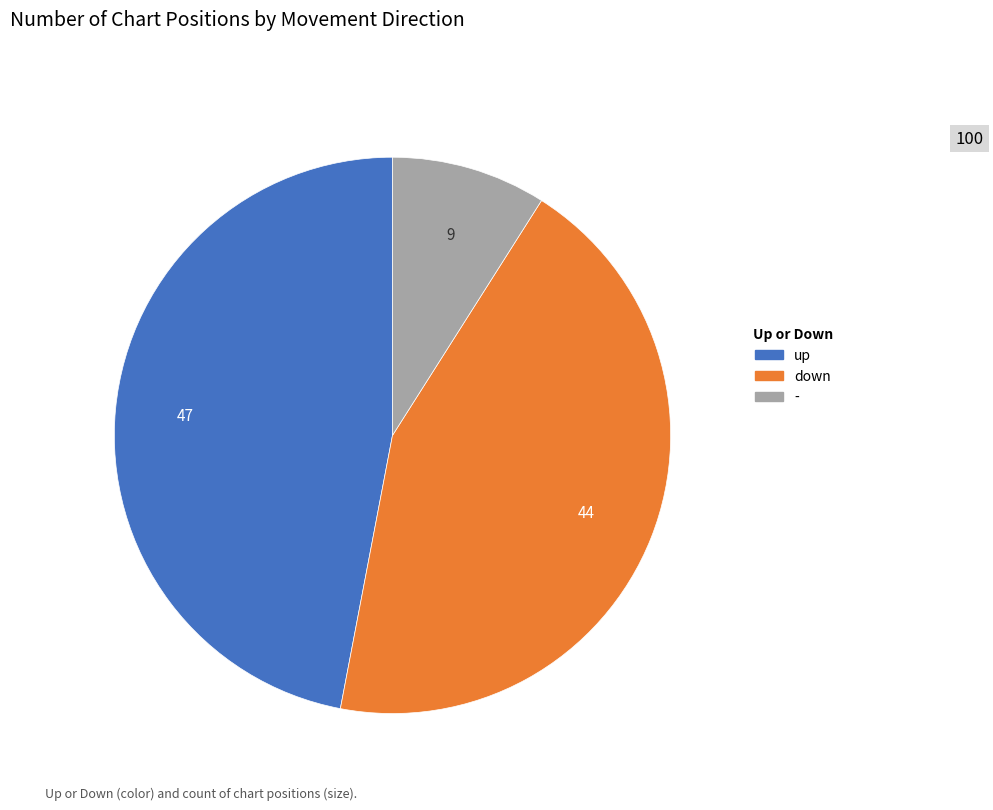

Between down and up, which is larger?

up